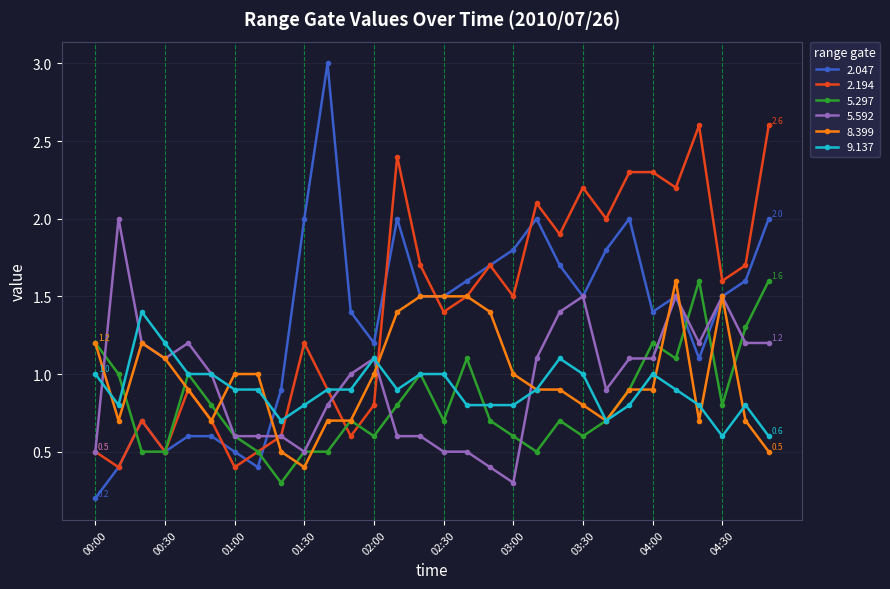

Which series has the widest spread of values?

2.047